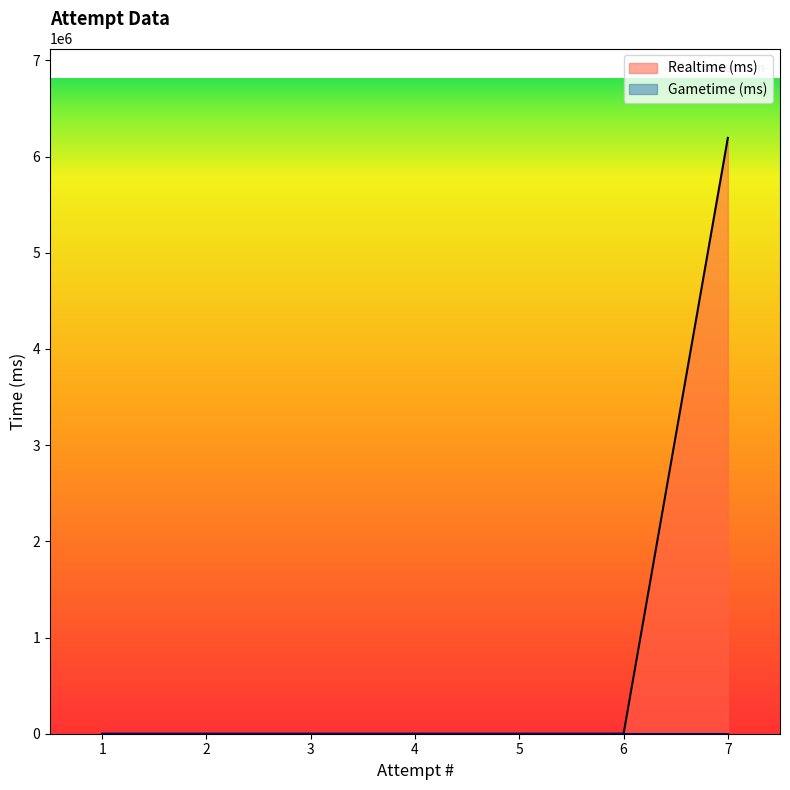

What is the average value of the Realtime (ms) series?

884940